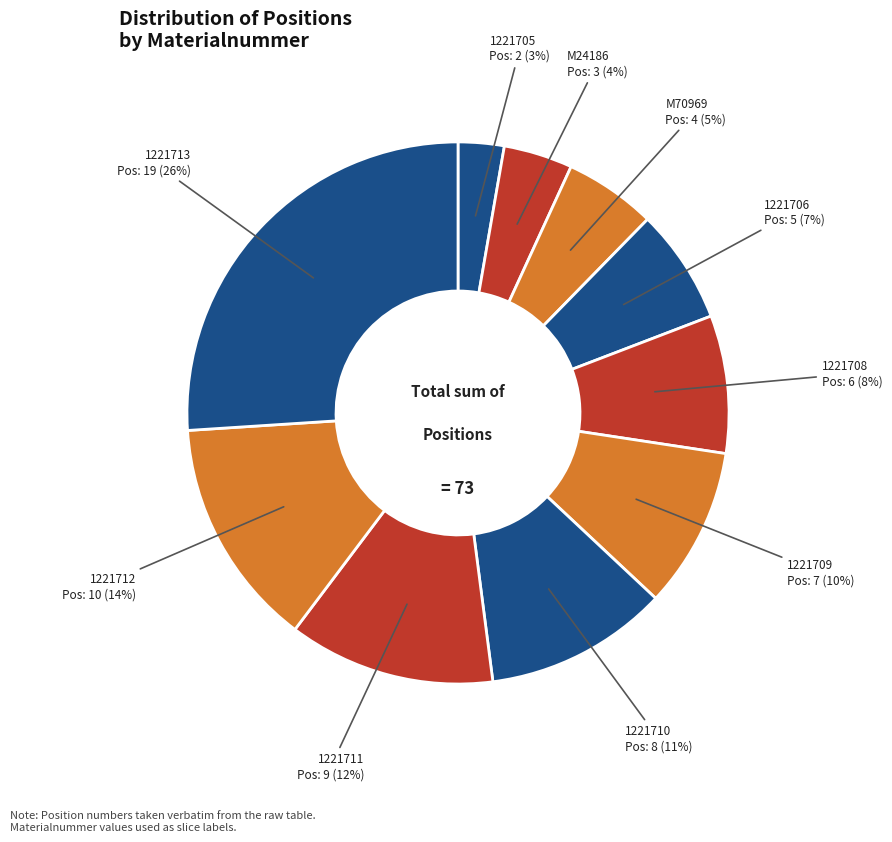

How many segments does this pie chart have?

10